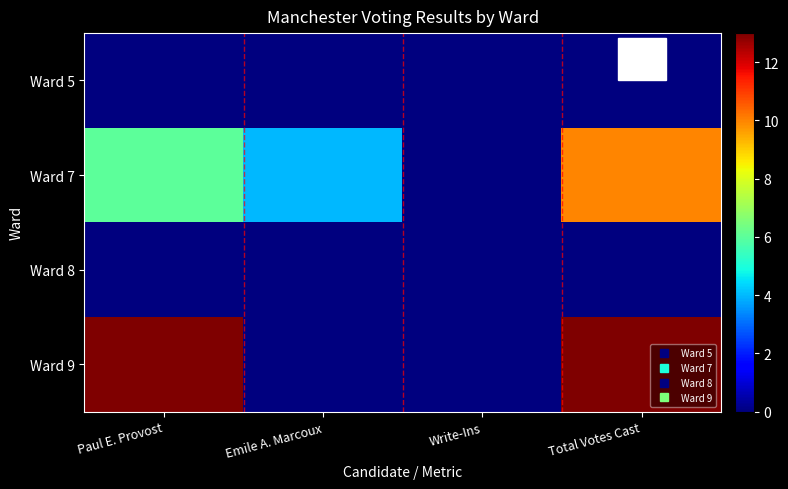

Reading left to right, transcribe all the data shown in this chart.

Ward 5: Paul E. Provost=0	Emile A. Marcoux=0	Write-Ins=0	Total Votes Cast=0
Ward 7: Paul E. Provost=6	Emile A. Marcoux=4	Write-Ins=0	Total Votes Cast=10
Ward 8: Paul E. Provost=0	Emile A. Marcoux=0	Write-Ins=0	Total Votes Cast=0
Ward 9: Paul E. Provost=13	Emile A. Marcoux=0	Write-Ins=0	Total Votes Cast=13